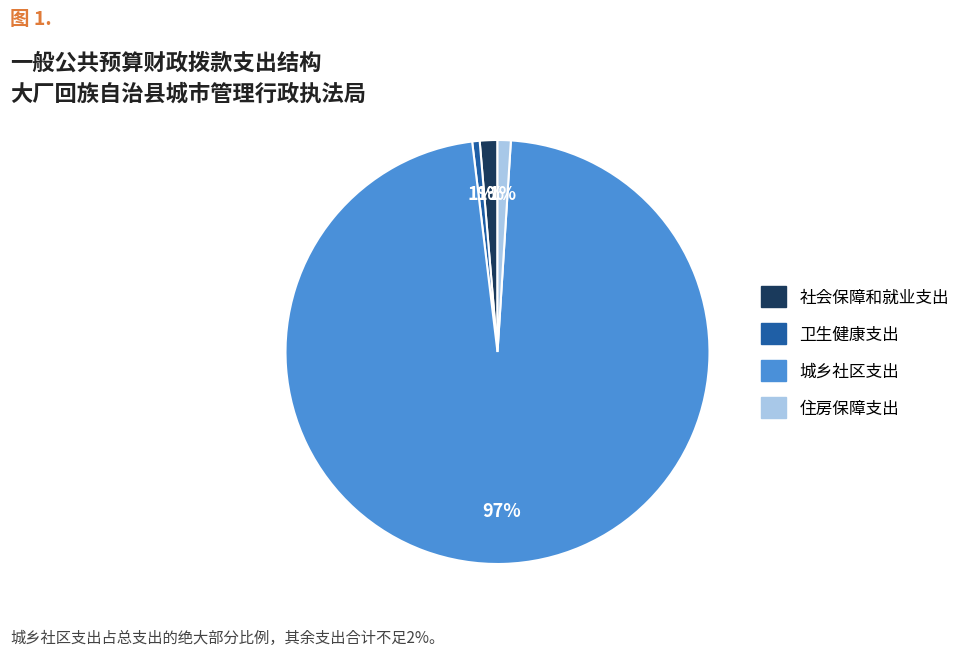

Combined, do 社会保障和就业支出 and 城乡社区支出 account for over 50%?

Yes